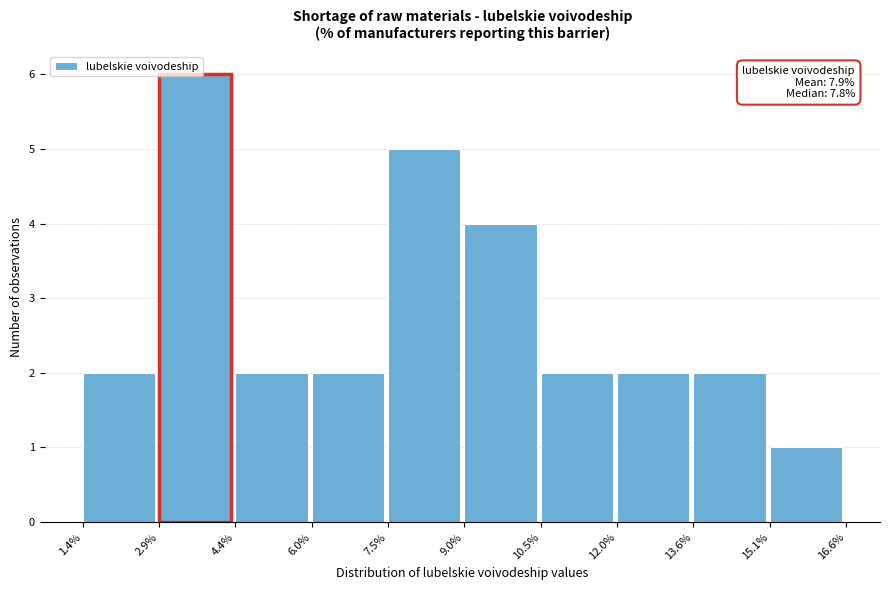

Which range on the x-axis has the tallest bar?

2.9% to 4.4%